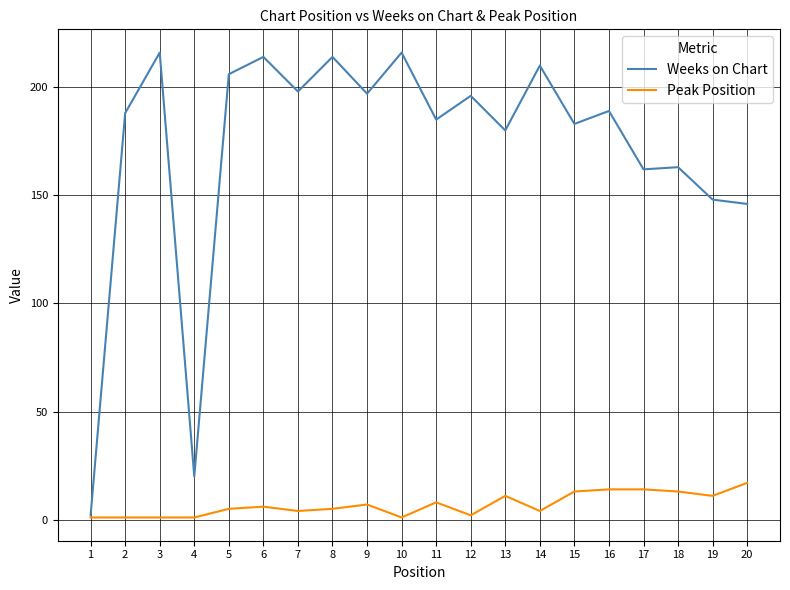

What is the greatest value displayed?

216